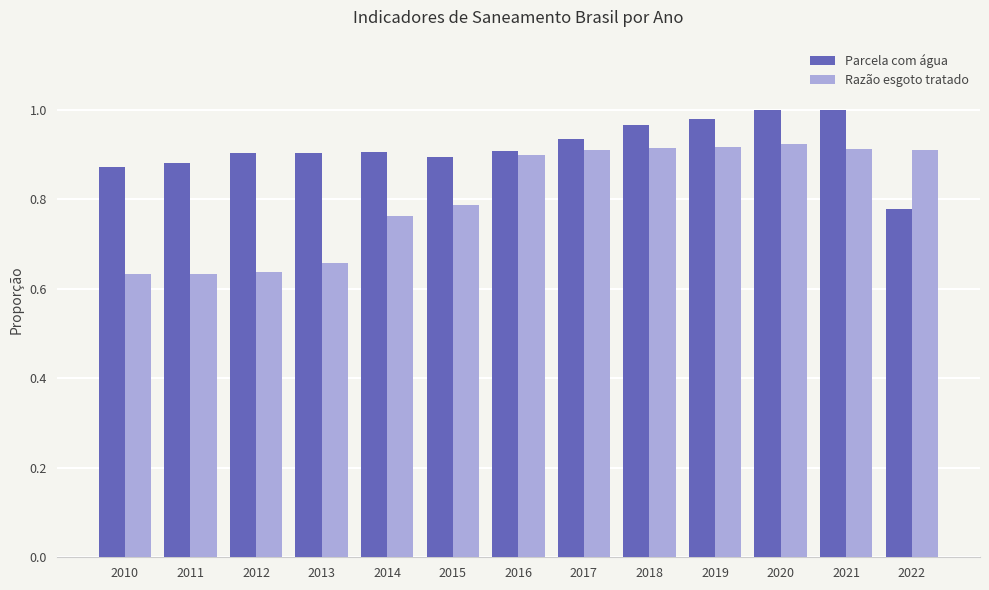

The Parcela com água series shows 0.5 at 2015. True or false?

False